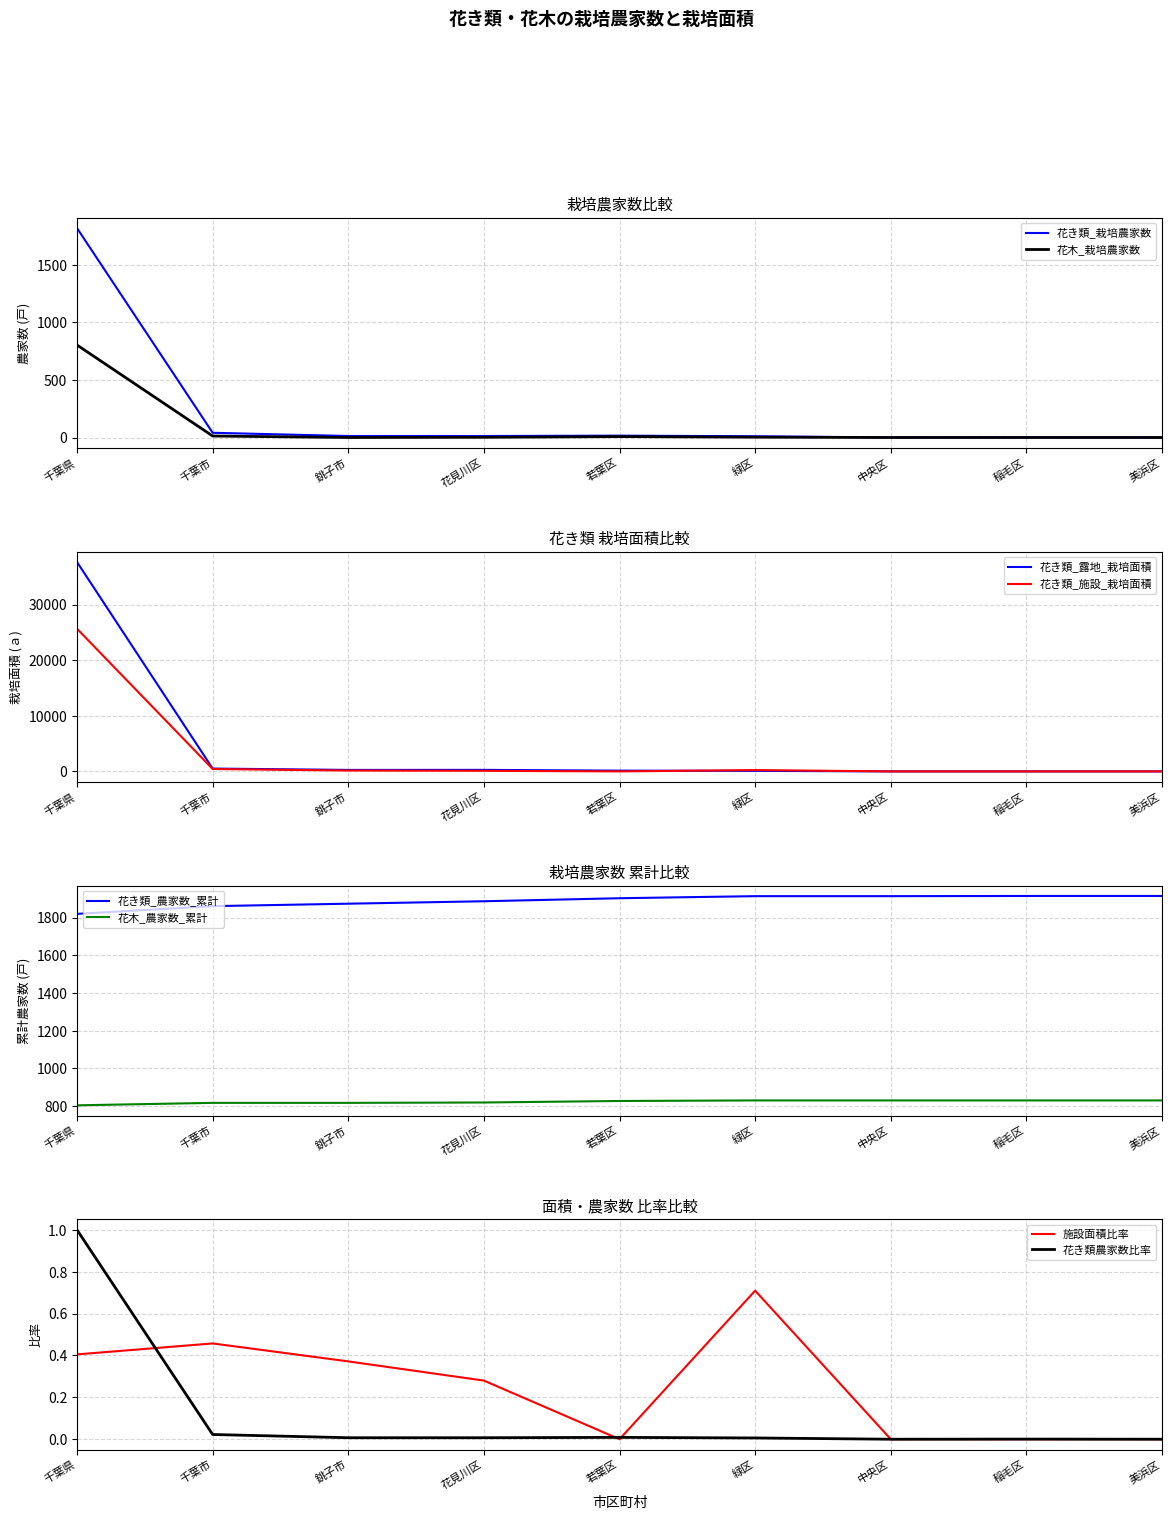

Between 花見川区 and 若葉区, which series saw the biggest shift?

花き類_露地_栽培面積